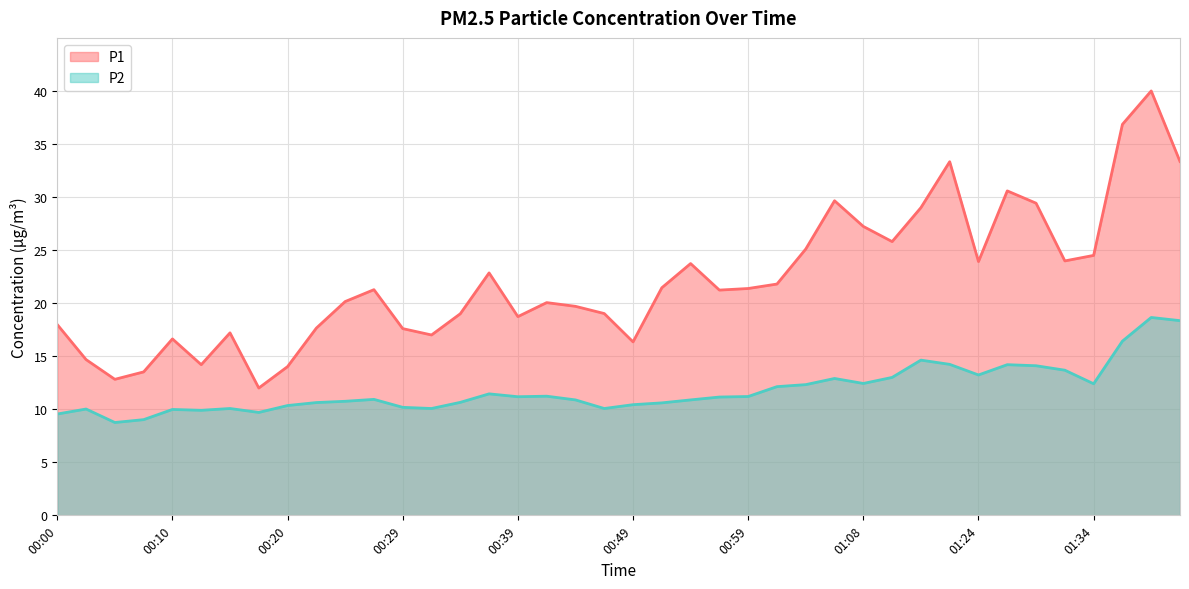

What is the value of the P2 point at the 27th from the left?

12.3